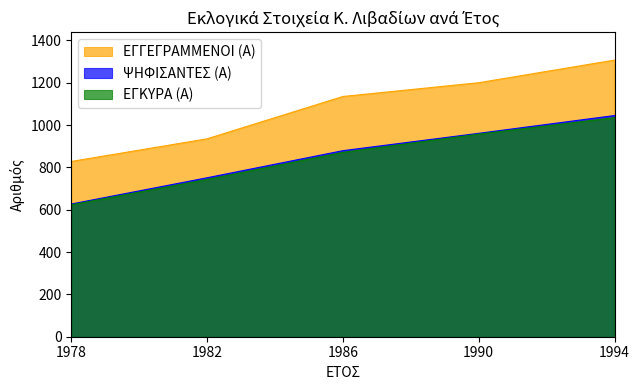

How many lines are shown in the chart?

3